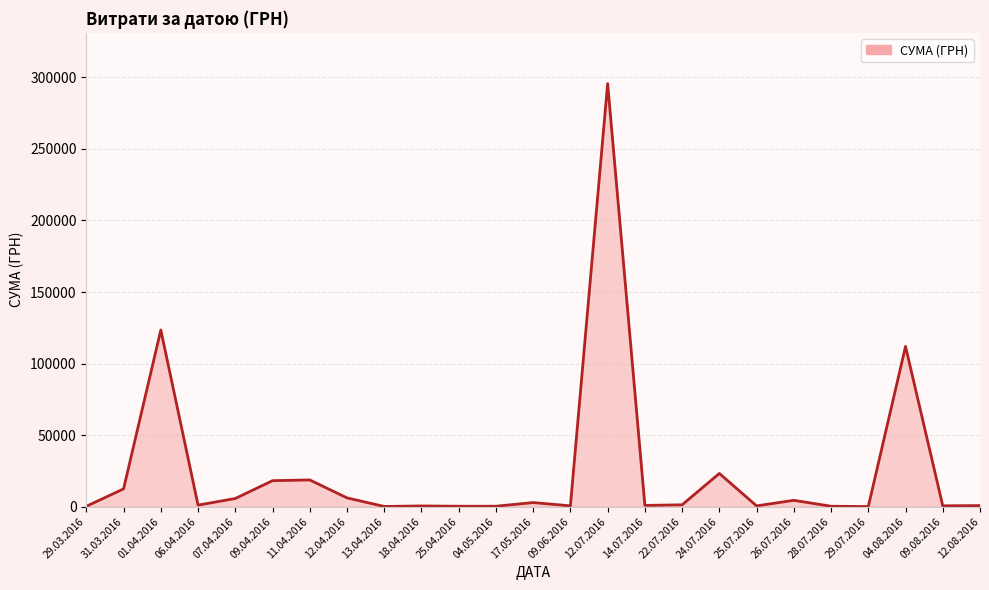

True or false: there are more than 2 points higher than both neighbors.

True